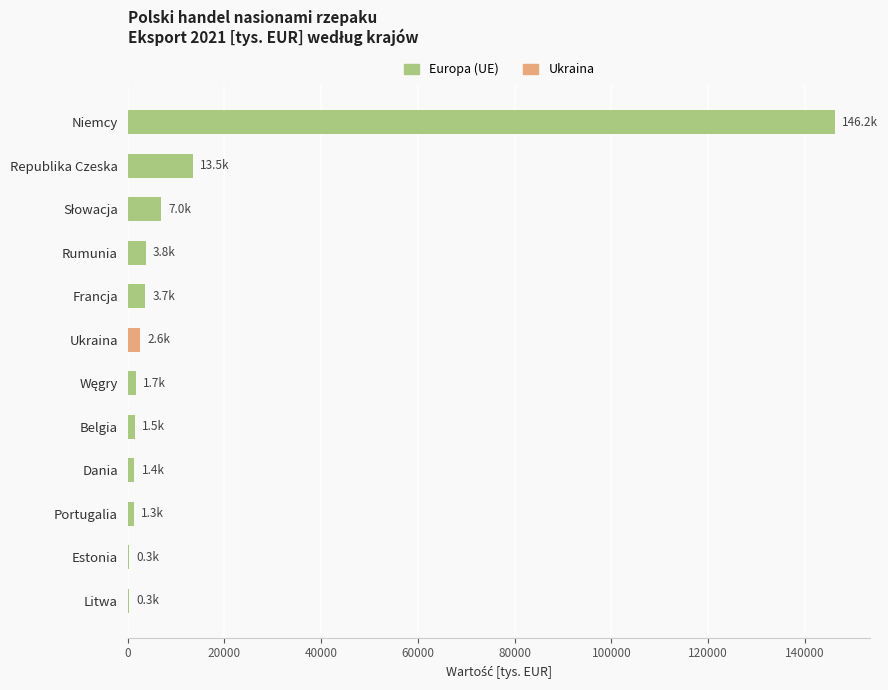

What is the sum of all values?

183190.1